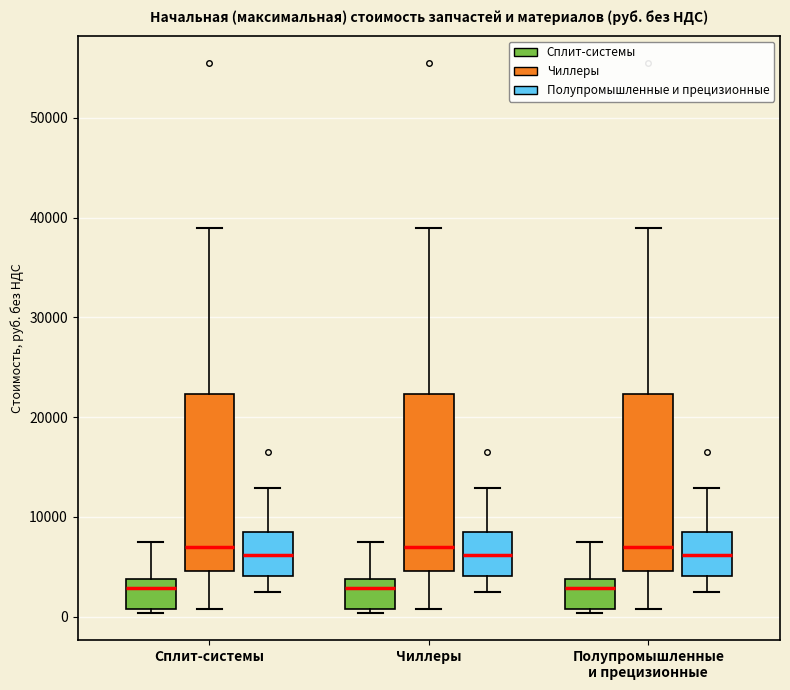

Where is the lower edge of the box for Чиллеры (Сплит-системы) on the y-axis? The values are not printed on the chart, so give them approximately, as read against the axis.

1000